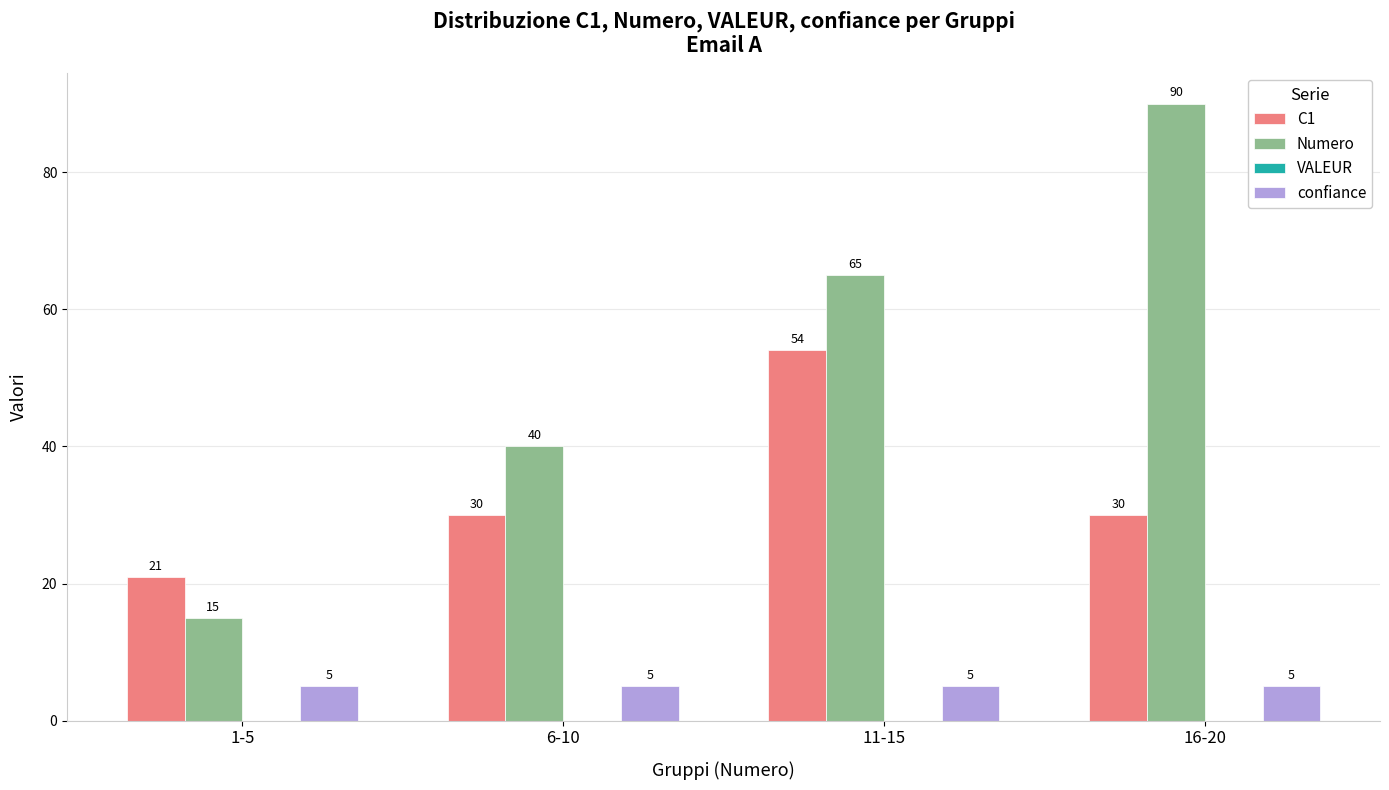

What is the difference between the maximum and second lowest values in the C1 series?

24